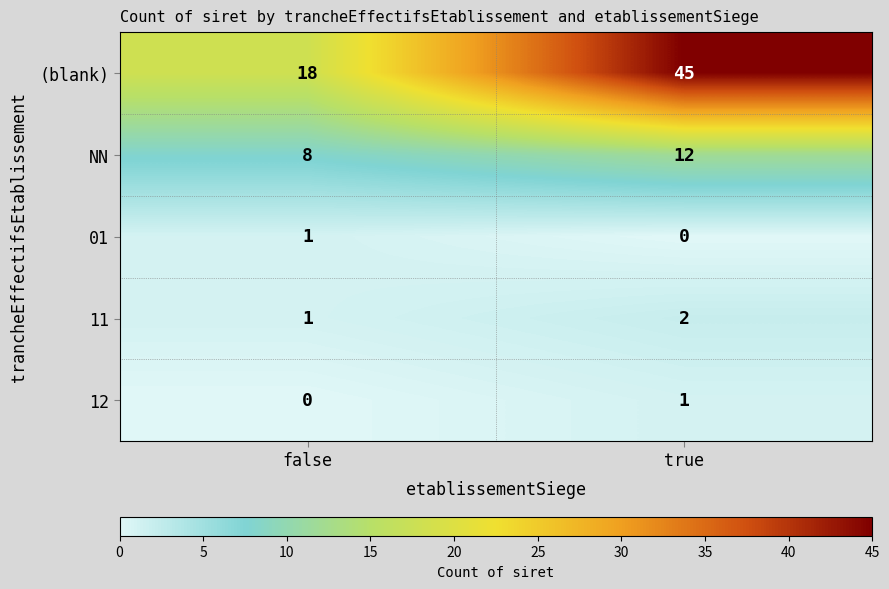

Which series changed the most between false and true?

(blank)